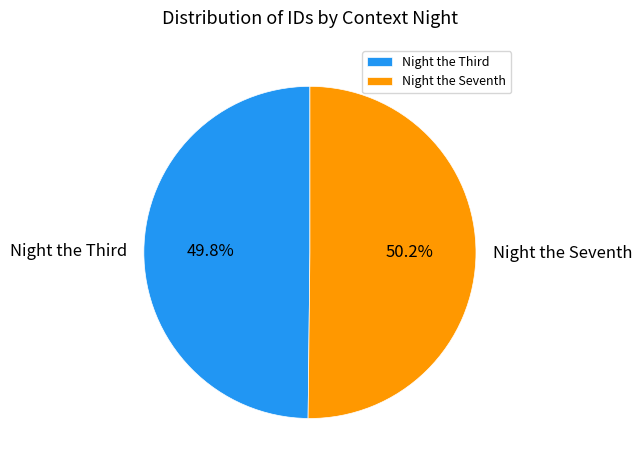

Does any single category account for the majority?

Yes